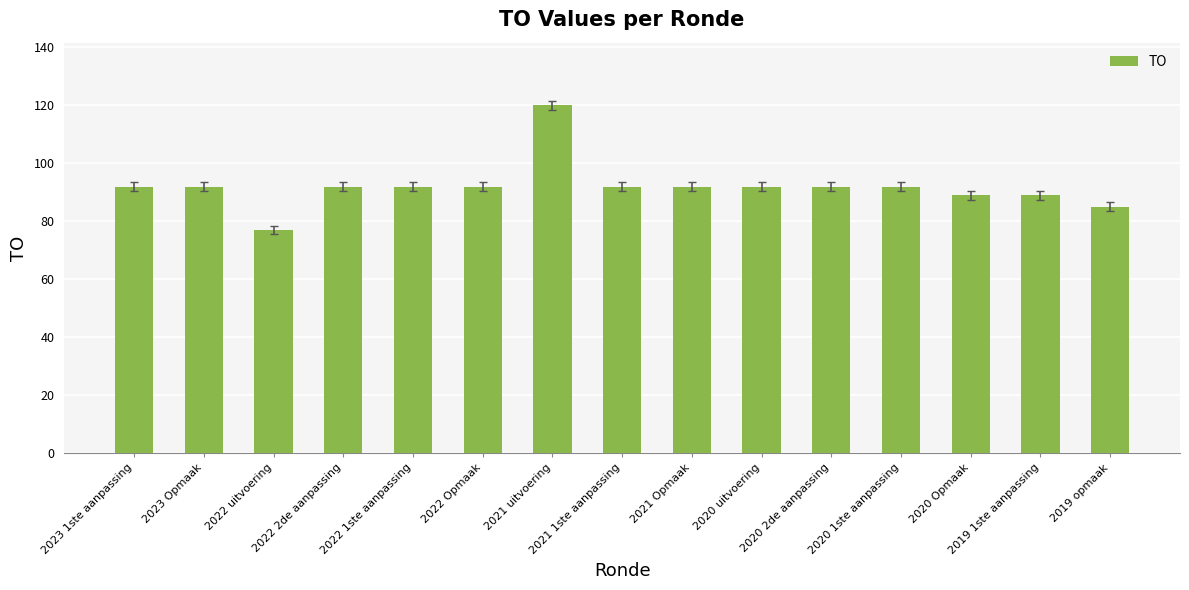

The value at 2021 1ste aanpassing is 92. True or false?

True